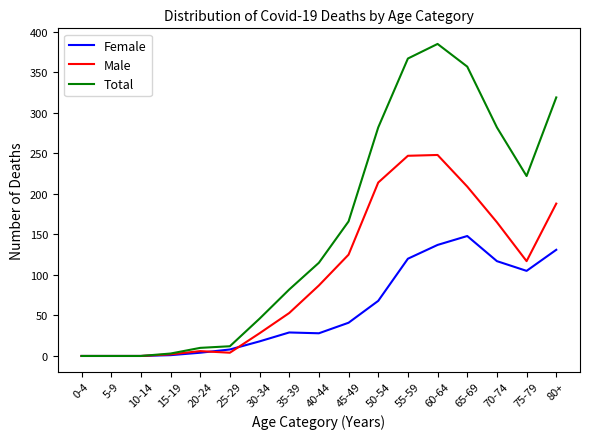

Rank the series by their average value, from highest to lowest.

Total, Male, Female